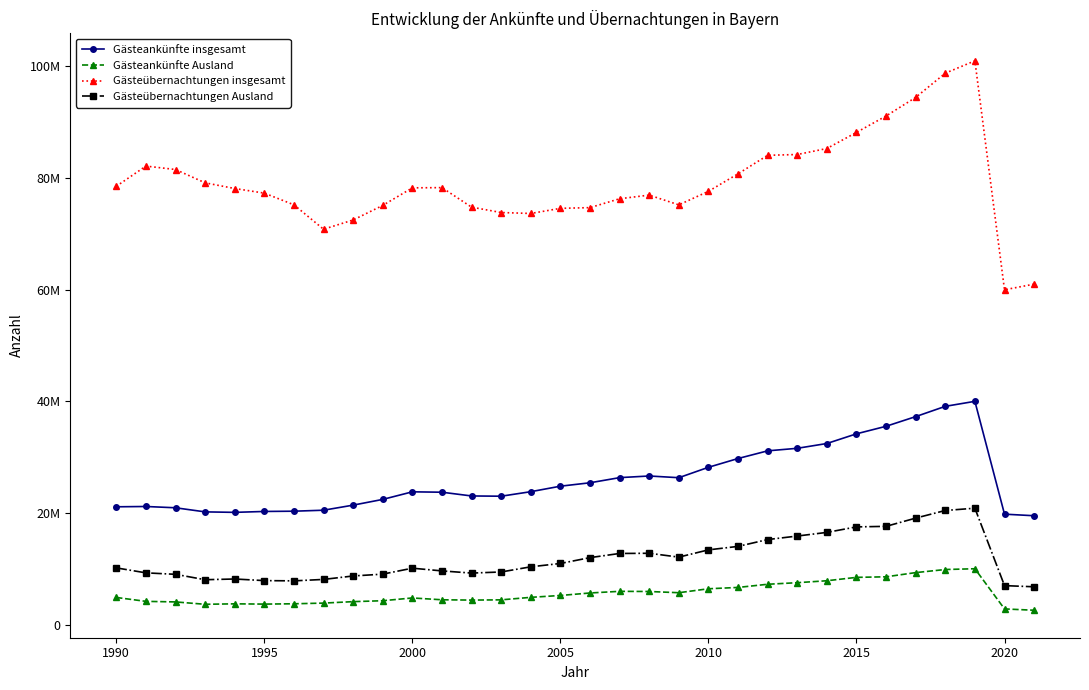

Does the chart display data point markers on the line(s)?

Yes